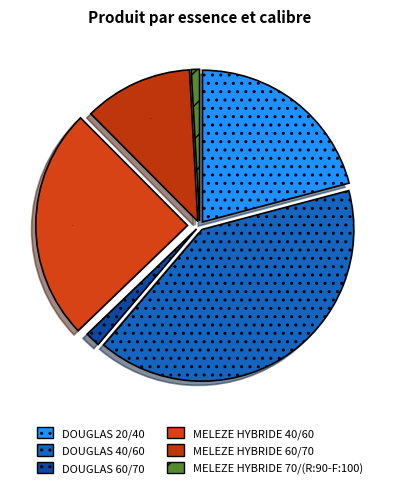

Does MELEZE HYBRIDE 40/60 account for over 50% of the chart?

No